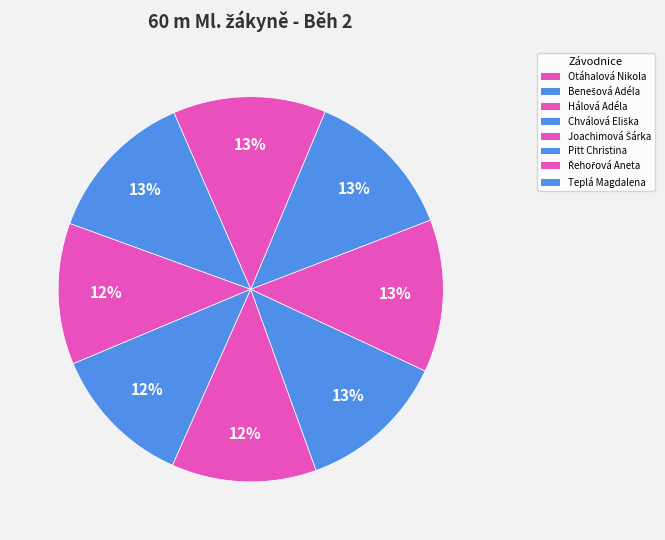

The Otáhalová Nikola slice represents 23% of the pie. True or false?

False